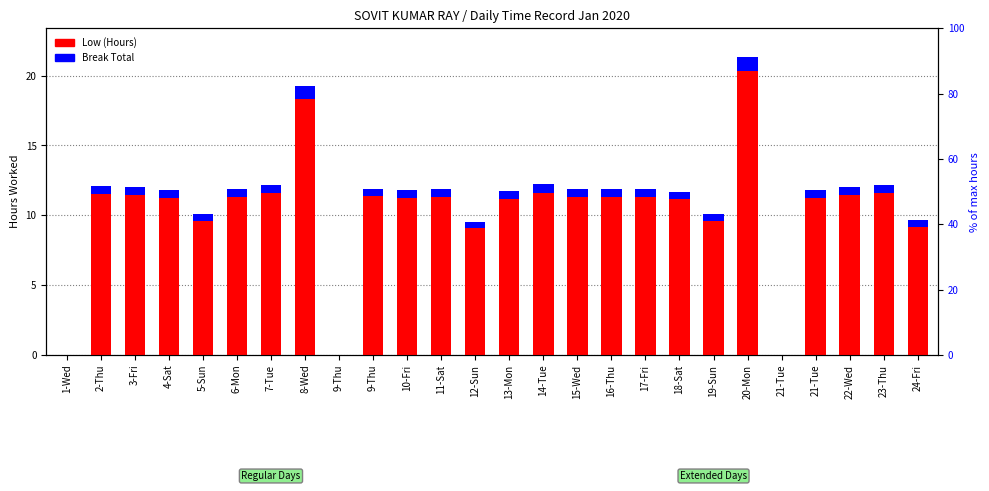

At which label is Low (Hours) closest to 10?

5-Sun